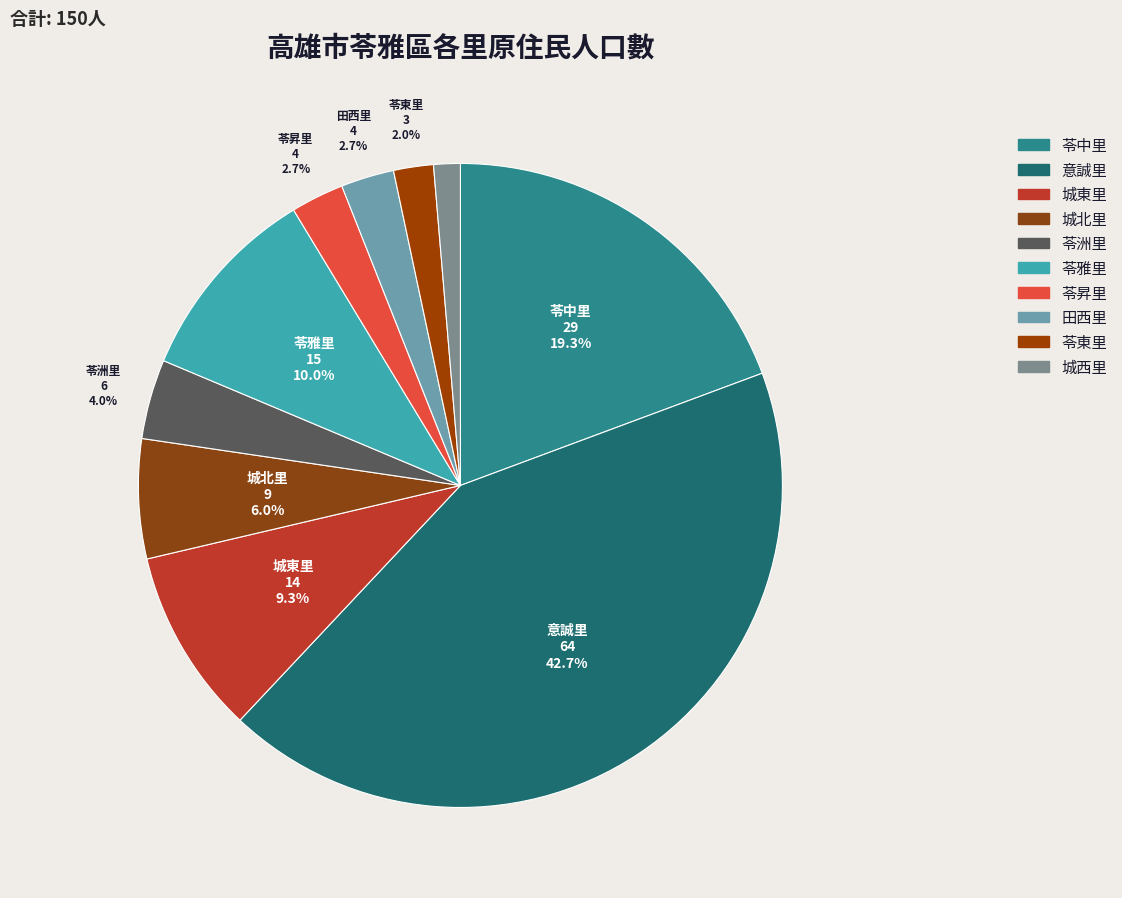

How many slices are in this pie chart?

10